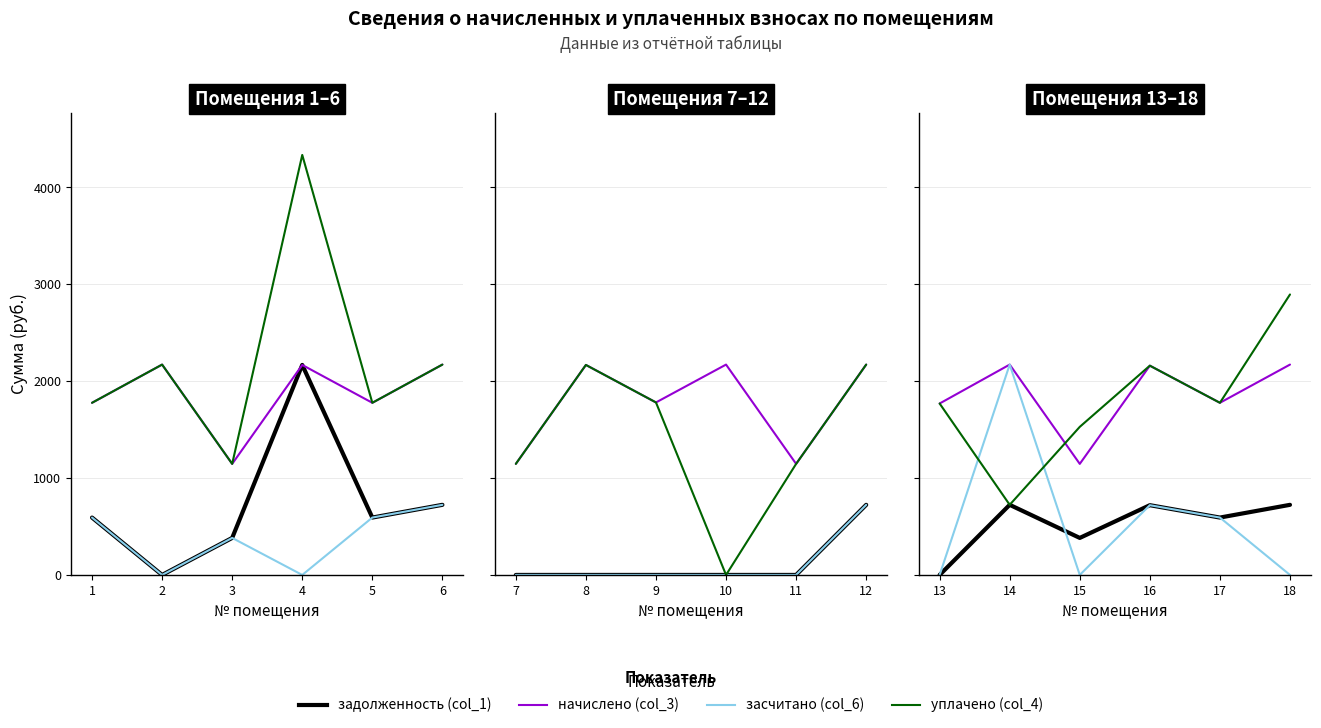

How many lines are shown in the chart?

4